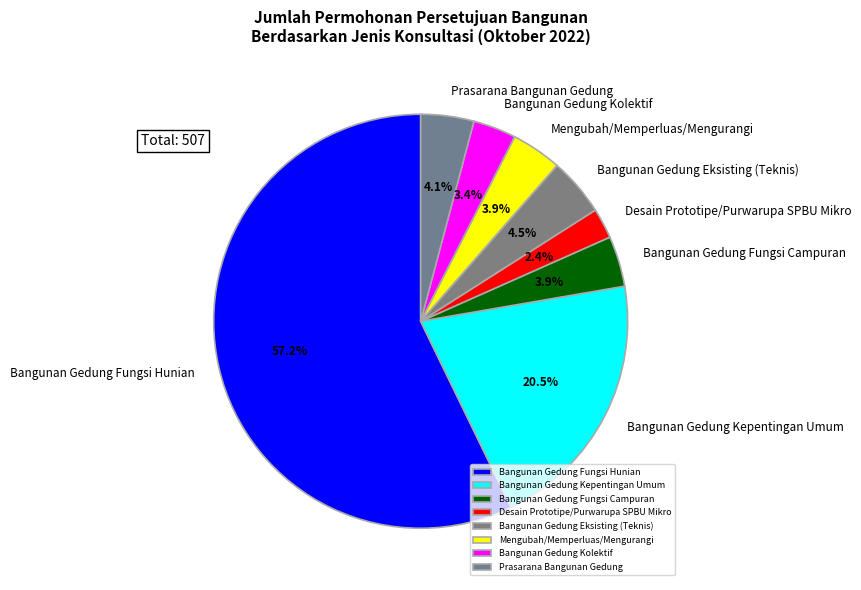

Count the number of slices in the pie.

8